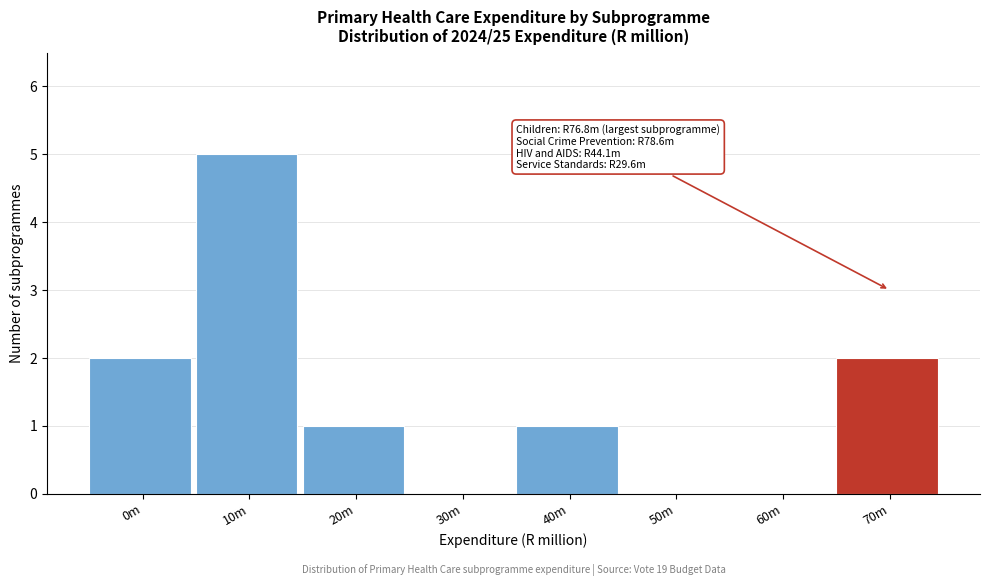

Reading left to right, transcribe all the data shown in this chart.

0m=2	10m=5	20m=1	30m=0	40m=1	50m=0	60m=0	70m=2